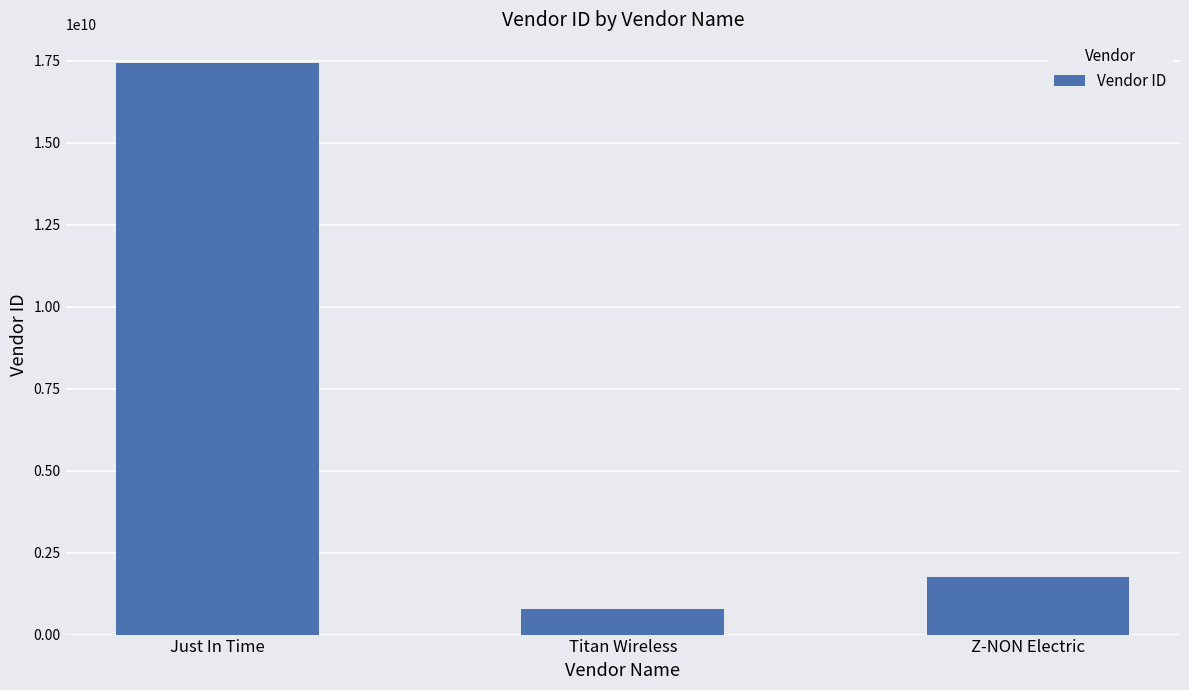

Reading left to right, list all the values displayed in this chart.

Just In Time=17430202444	Titan Wireless=770629849	Z-NON Electric=1742592261